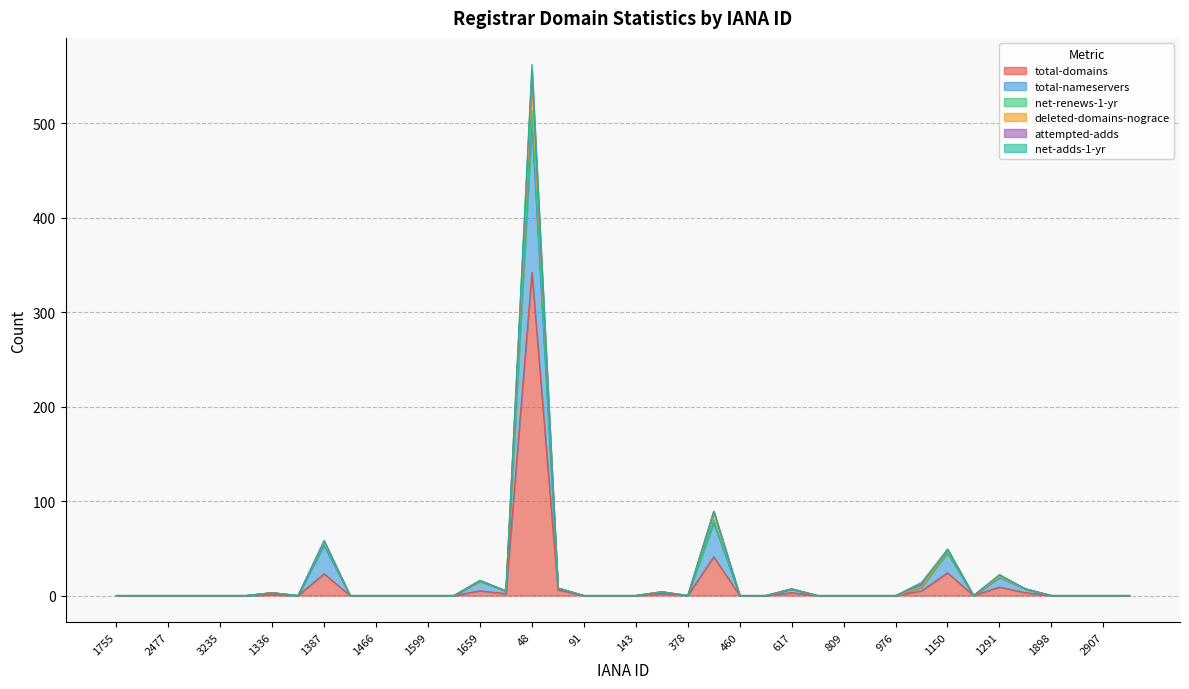

True or false: net-renews-1-yr and total-nameservers intersect in this chart.

False